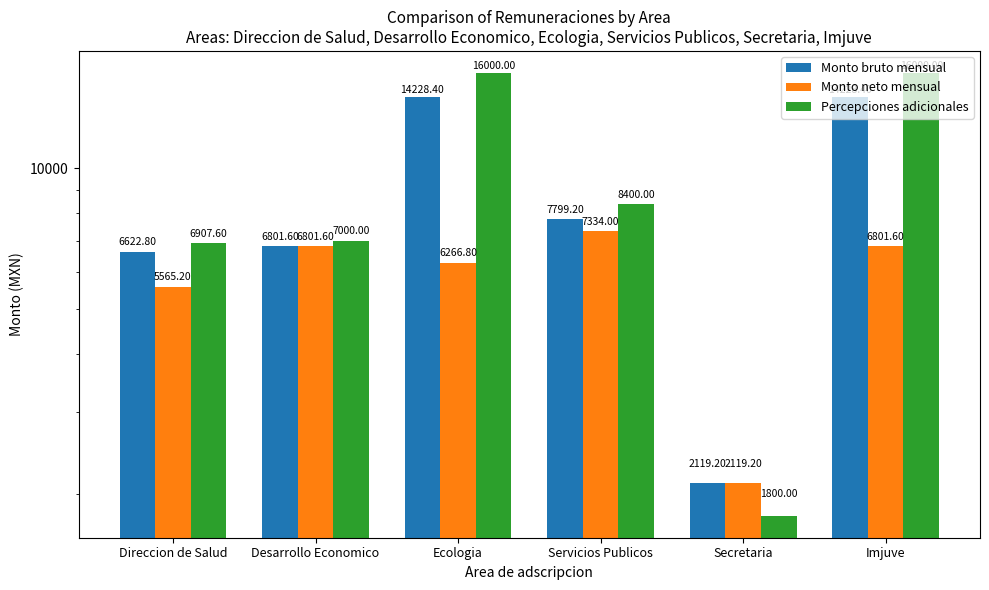

What is the sum of the Monto bruto mensual values at Servicios Publicos and Ecologia?

22027.6